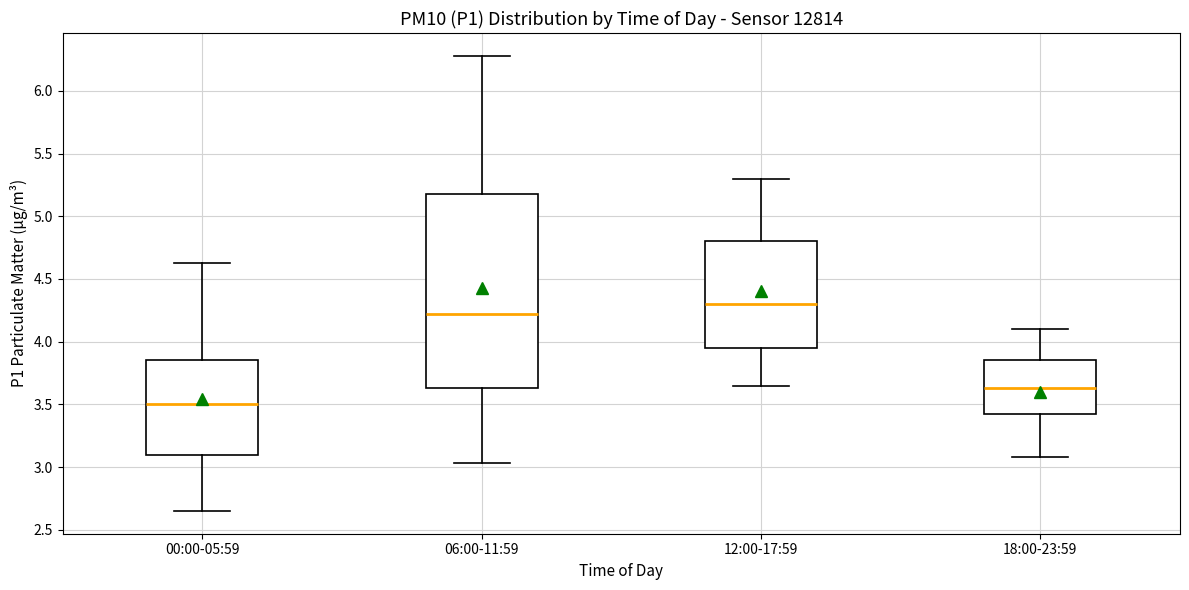

Where does the upper whisker of the box for 12:00-17:59 end on the y-axis? The values are not printed on the chart, so give them approximately, as read against the axis.

5.30